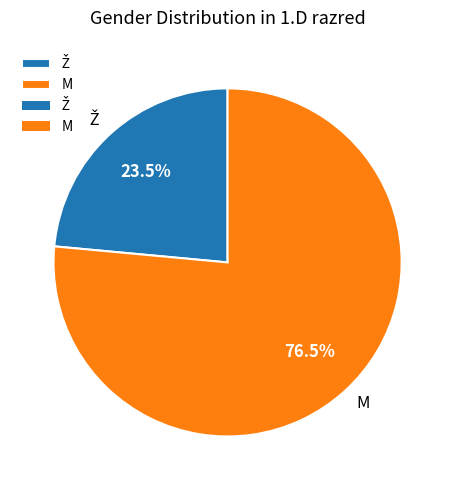

Is there a majority slice in this chart?

Yes